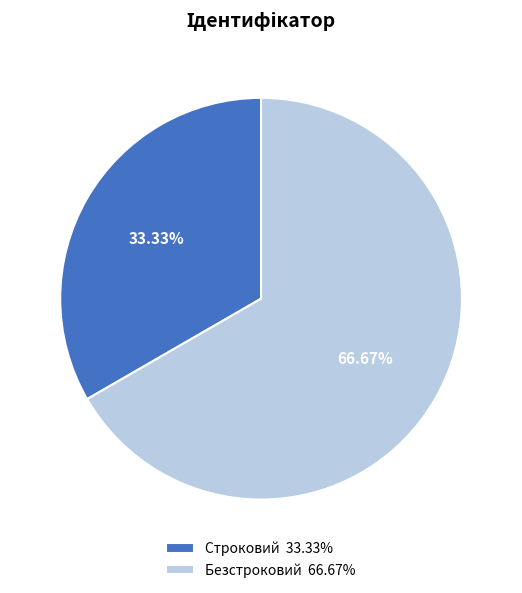

Between Строковий and Безстроковий, which is larger?

Безстроковий